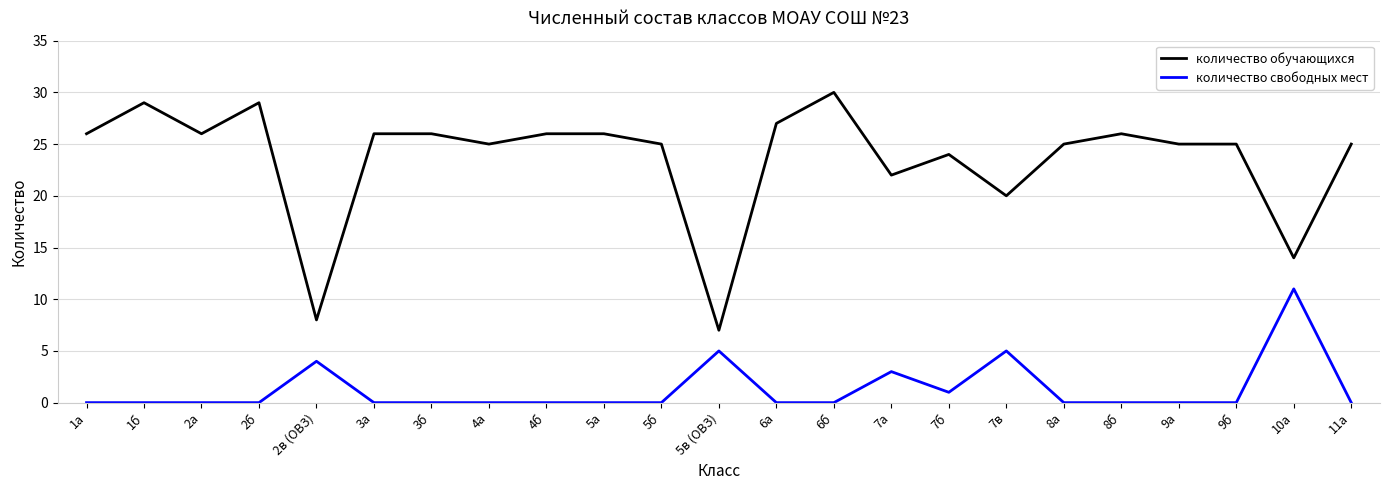

Which series changed the most between 4б and 6б?

количество обучающихся